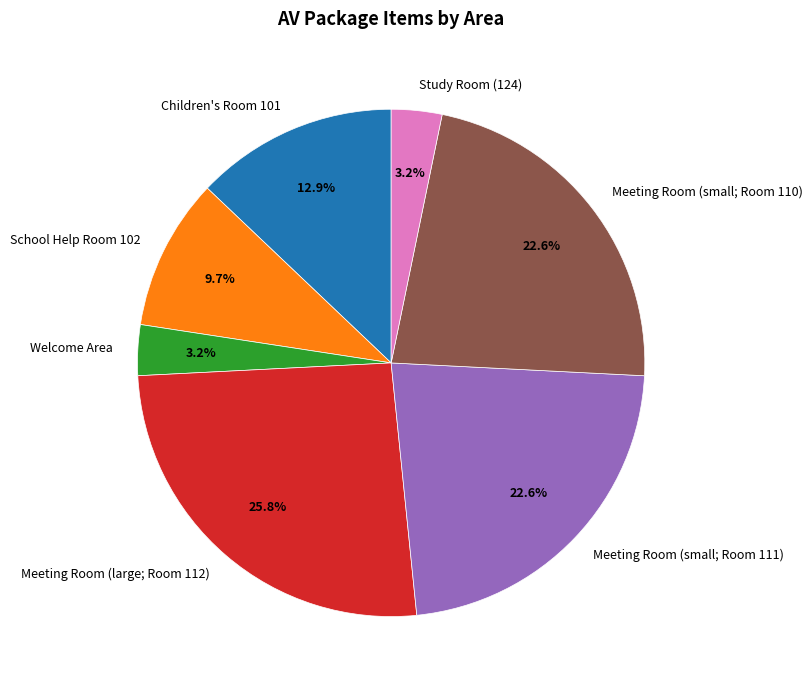

Which has a higher value, Meeting Room (large; Room 112) or Children's Room 101?

Meeting Room (large; Room 112)